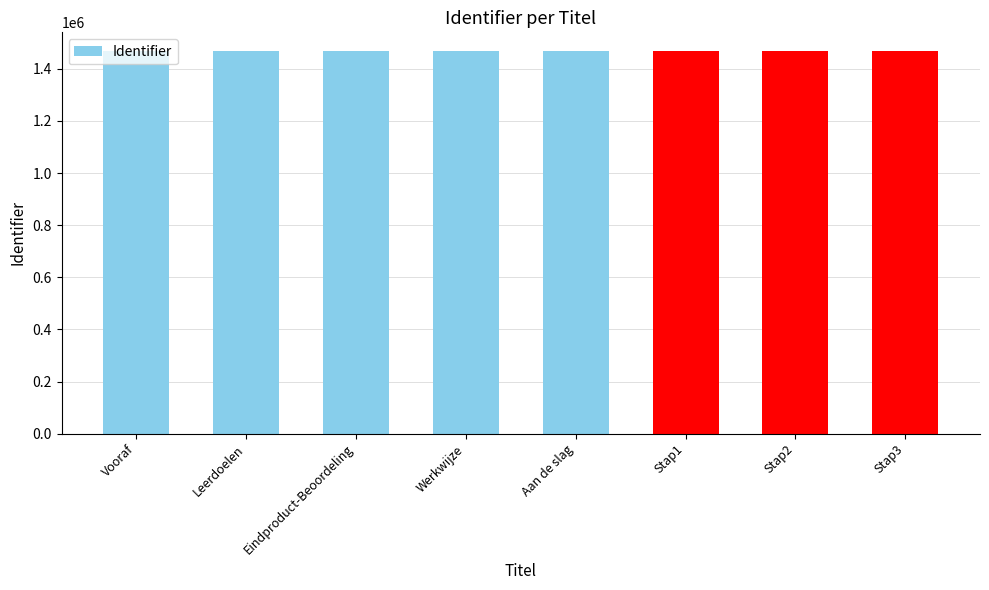

What is the minimum value shown in the chart?

1466853